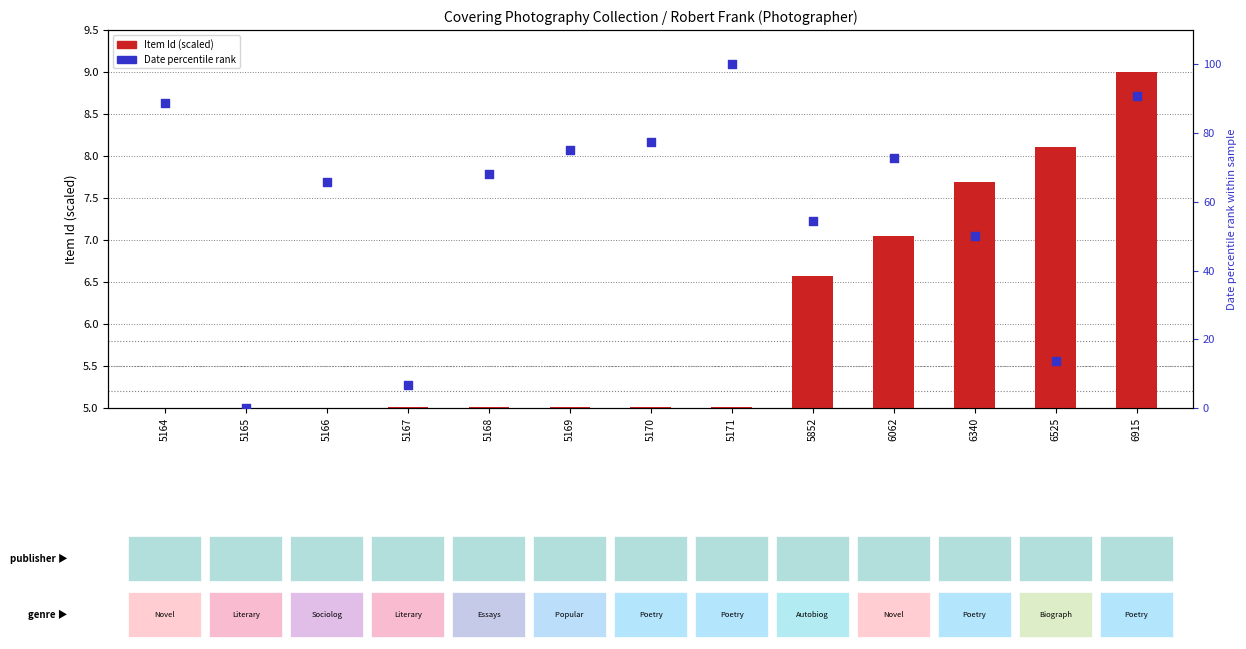

Is the value of Date percentile rank at 5165 greater than the value of Item Id (scaled) at 5167?

No